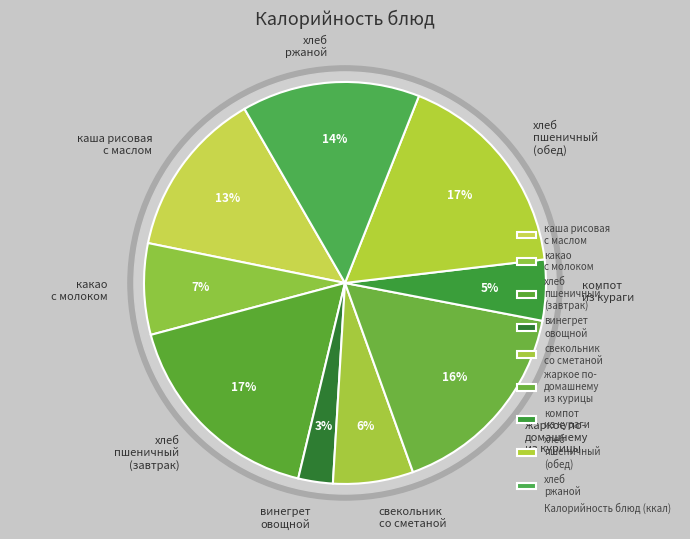

To the nearest percent, what percentage of the pie is какао
с молоком?

7%